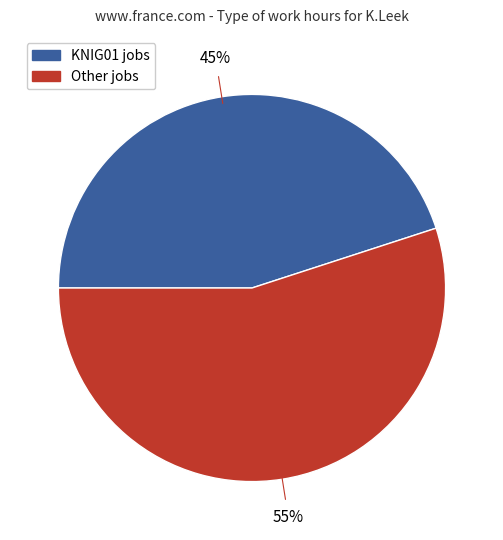

How many slices are in this pie chart?

2